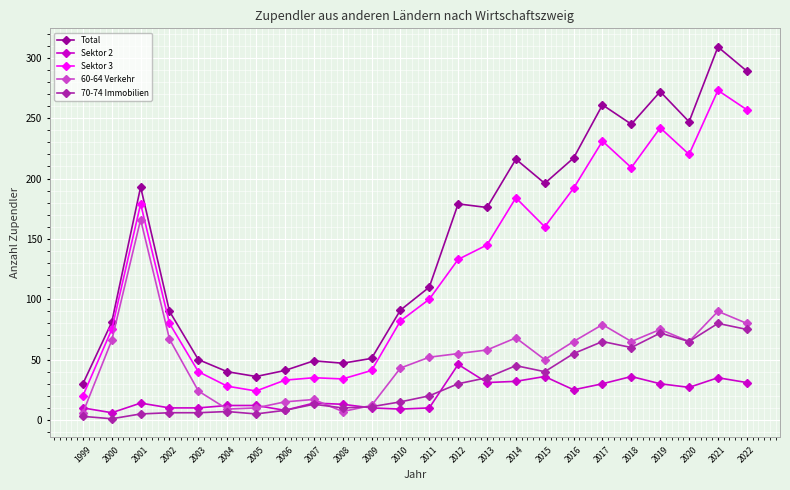

What is the highest value of the Sektor 2 series?

46